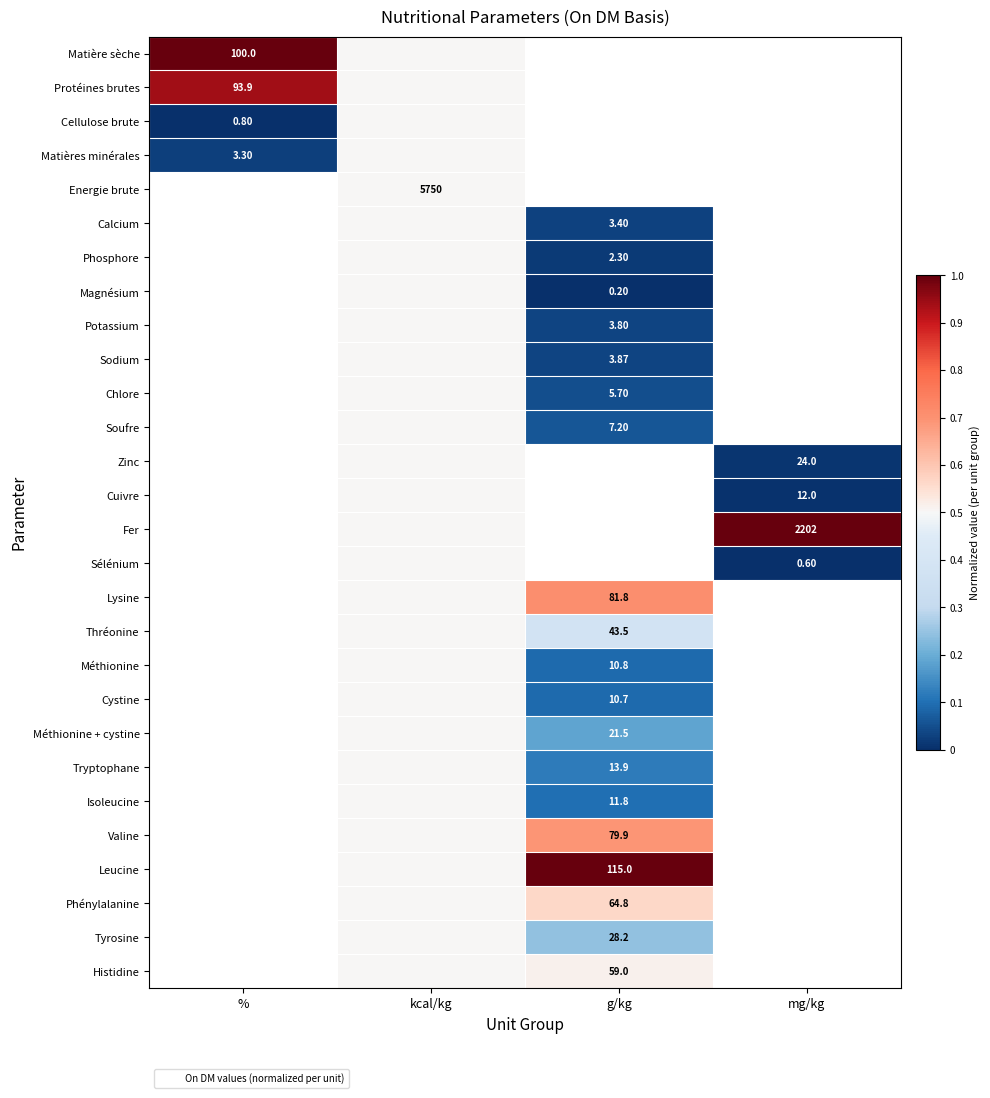

How many values in Sodium are above zero?

2